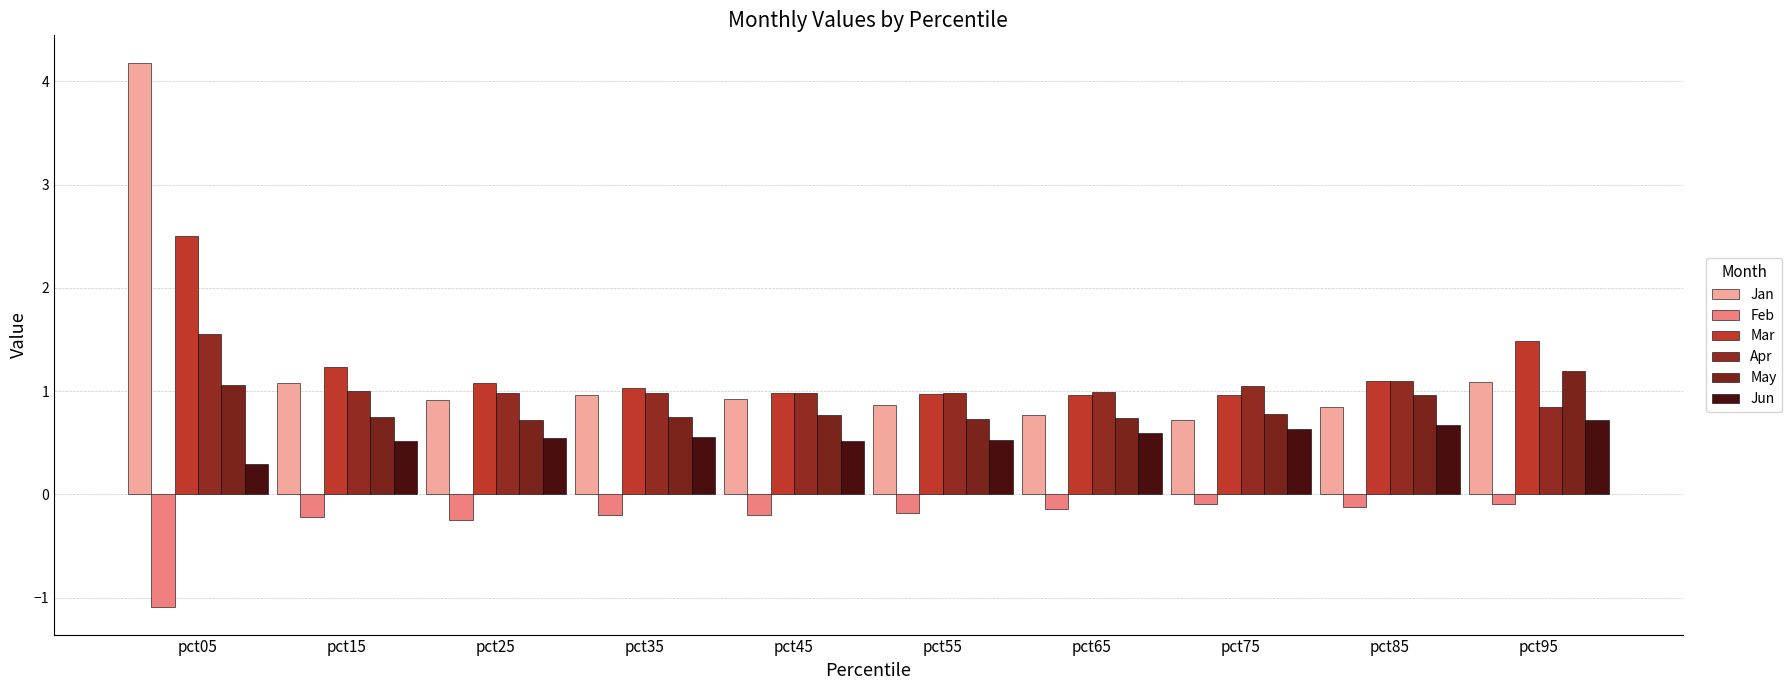

What are all the series names shown in the legend?

Jan, Feb, Mar, Apr, May, Jun